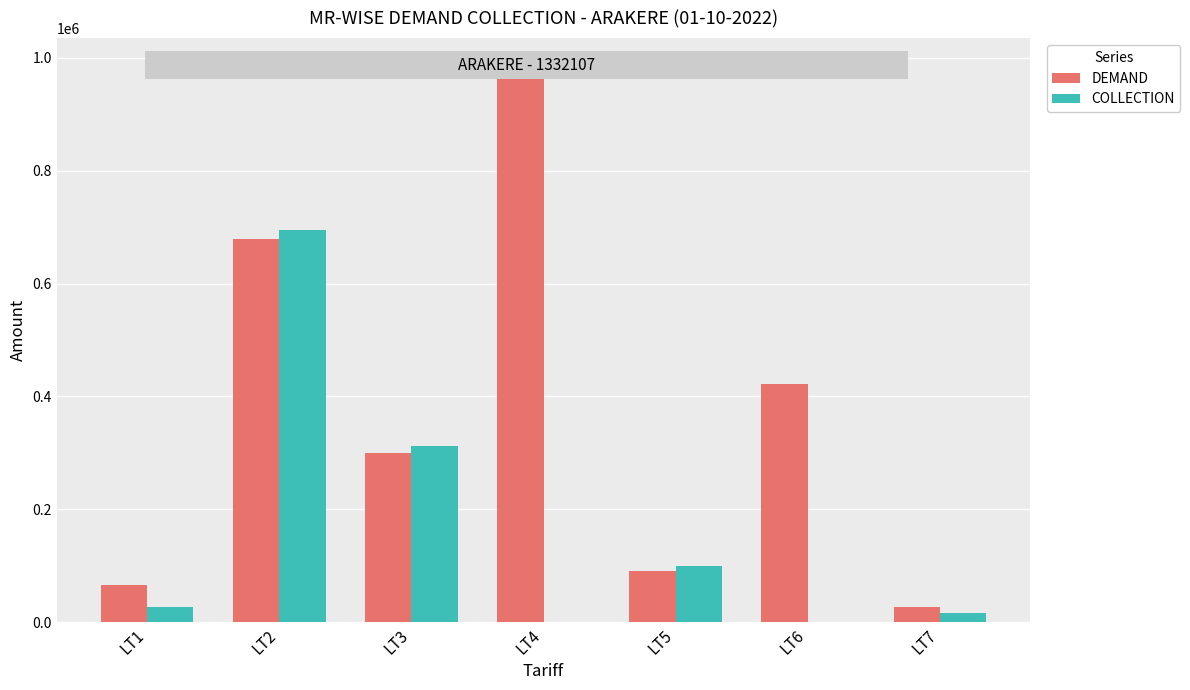

Is the value of DEMAND at LT1 greater than the value of COLLECTION at LT5?

No